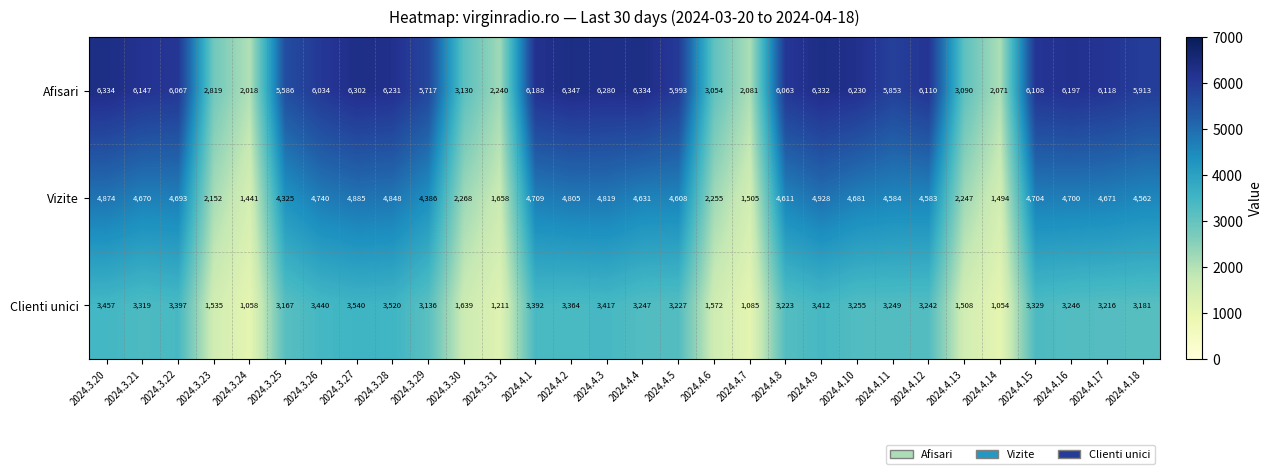

What is the sum of the Vizite values at 2024.3.26 and 2024.3.24?

6181